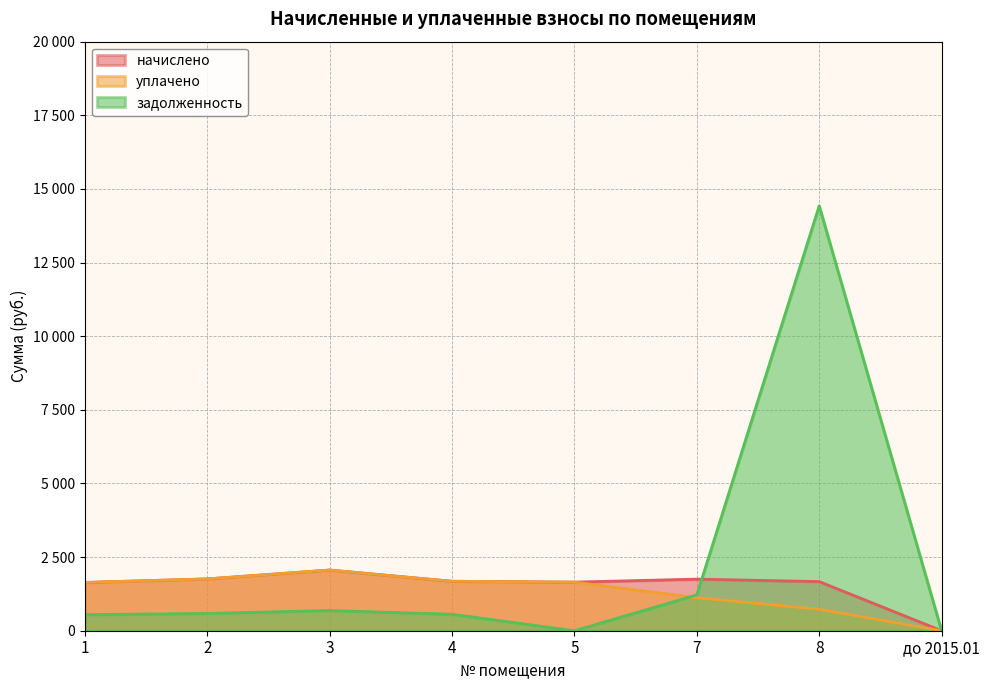

Does the chart have visible grid lines?

Yes